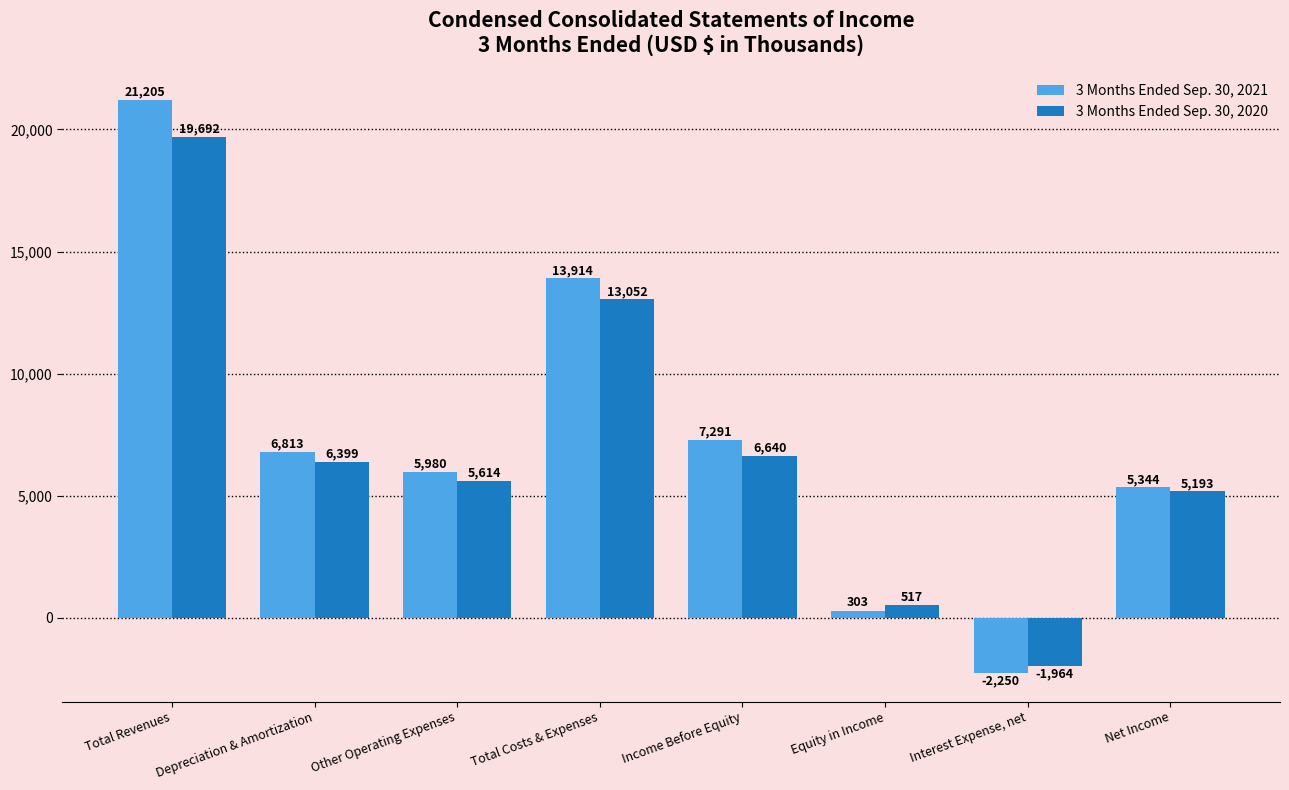

At which label does 3 Months Ended Sep. 30, 2021 first exceed 6813?

Total Revenues